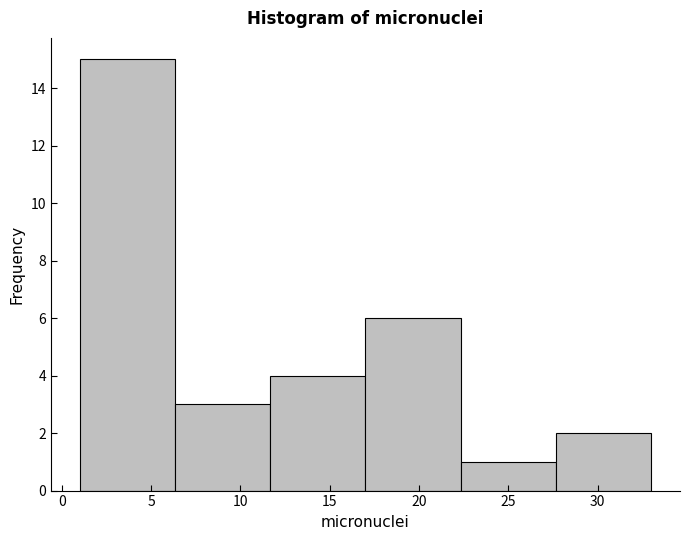

Reading left to right, list every bar in this chart as the range it spans on the x-axis followed by its height. Neither the bar edges nor the heights are printed on the chart, so give them approximately, as read against the axes.

1.0 to 6.5: 15
6.5 to 11.5: 3
11.5 to 17.0: 4
17.0 to 22.5: 6
22.5 to 27.5: 1
27.5 to 33.0: 2